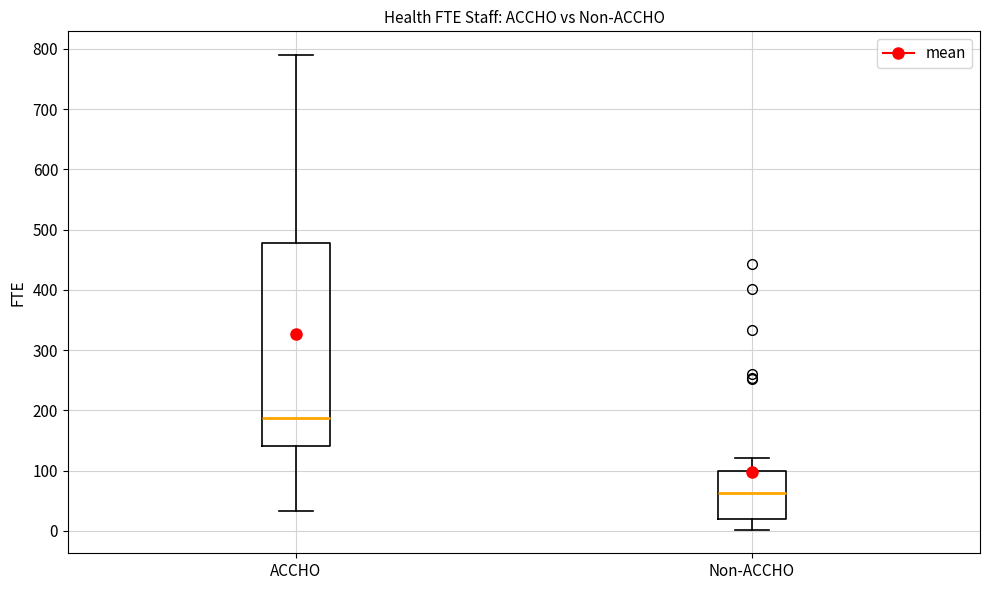

Reading left to right, transcribe this box plot: for each box, give where its median line is, the range the box spans, and where its two whiskers end, as read against the y-axis. The values are not printed on the chart, so give them approximately, as read against the axis.

ACCHO: median 190, box 140 to 480, whiskers 30 to 790
Non-ACCHO: median 60, box 20 to 100, whiskers 0 to 120